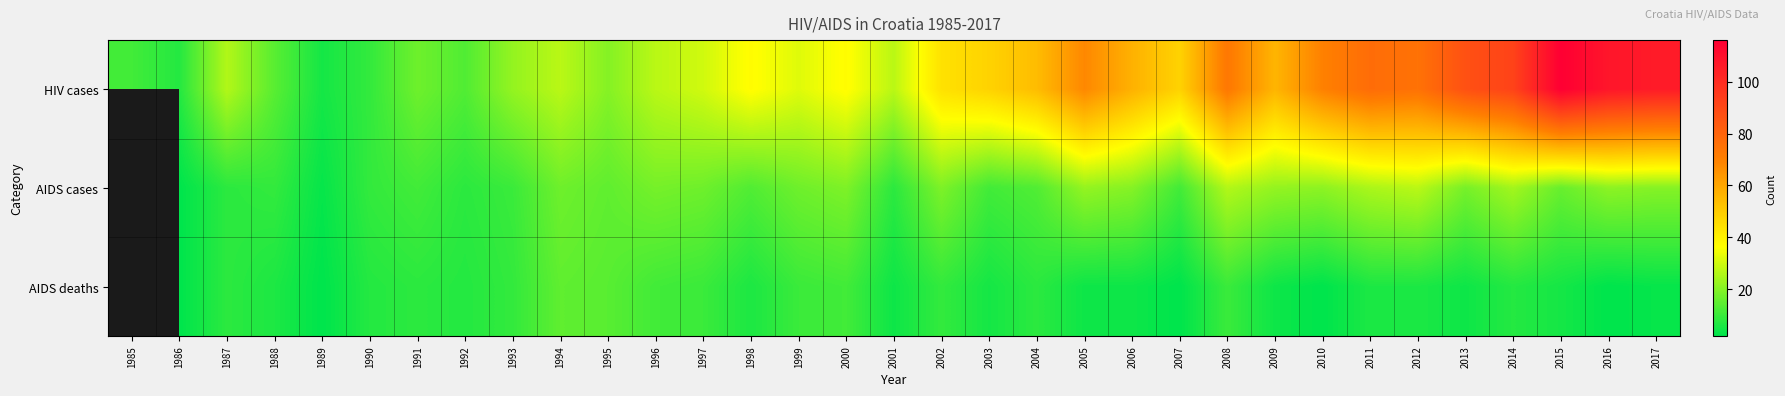

At 2015, list the series in order from smallest to largest.

AIDS deaths, AIDS cases, HIV cases